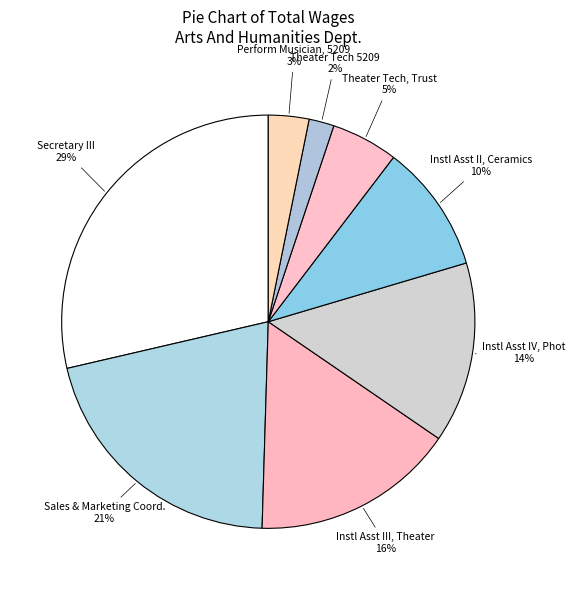

Is there any slice that represents more than half of the pie?

No